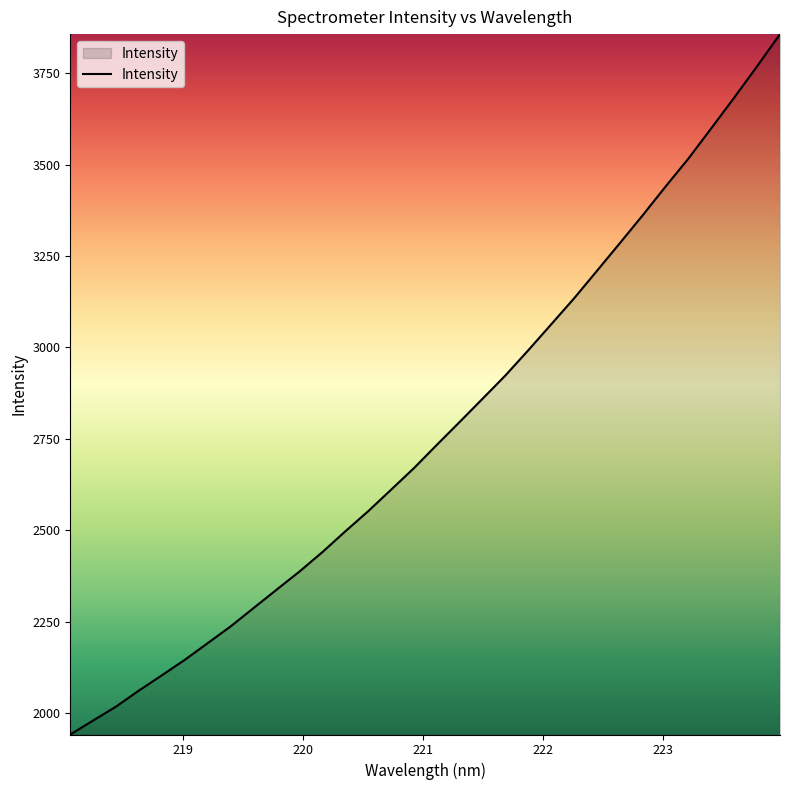

What is the maximum value shown in the chart?

3856.9